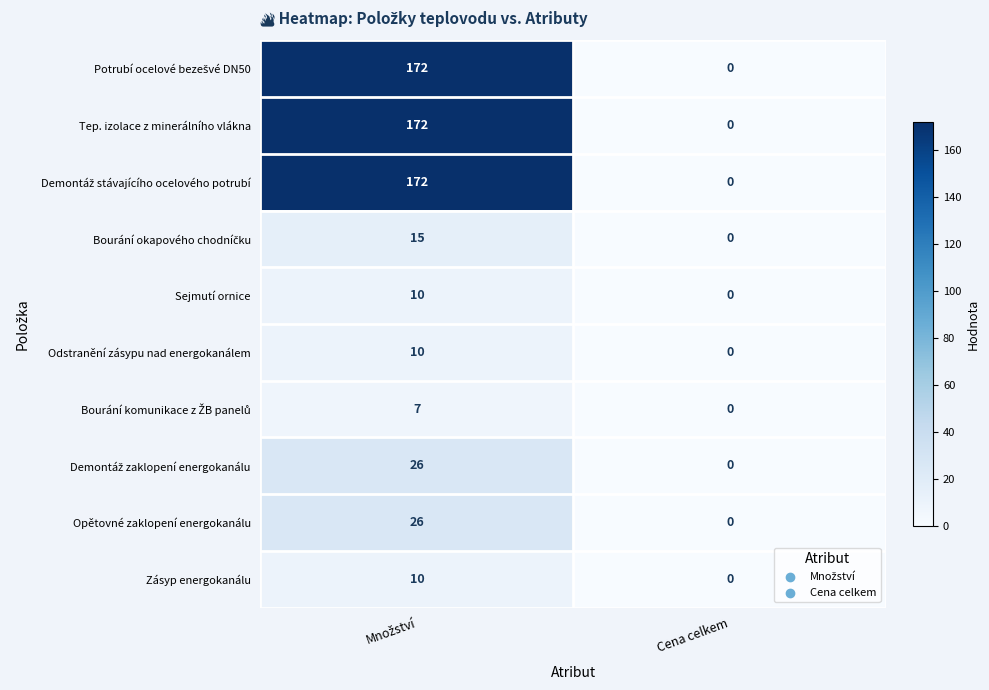

What is the difference between the maximum and minimum values in the Zásyp energokanálu series?

10